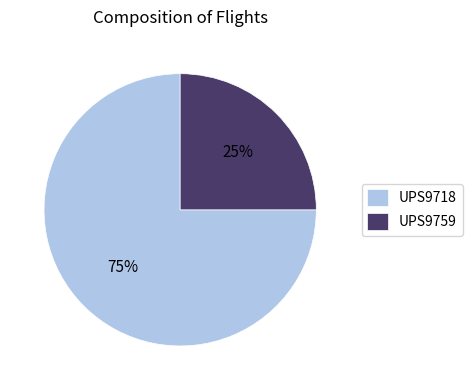

Do UPS9759 and UPS9718 together represent more than half of the pie?

Yes